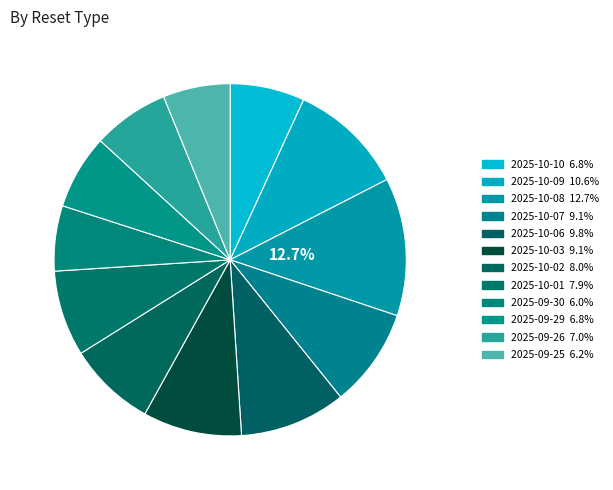

How many segments does this pie chart have?

12